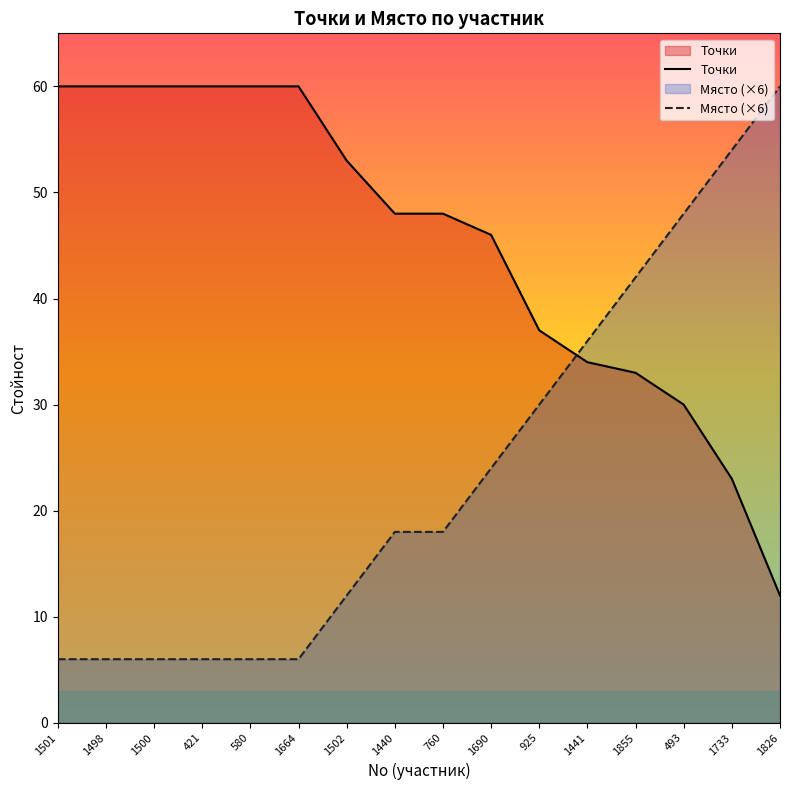

True or false: Място has a value of 6 at 580.

True